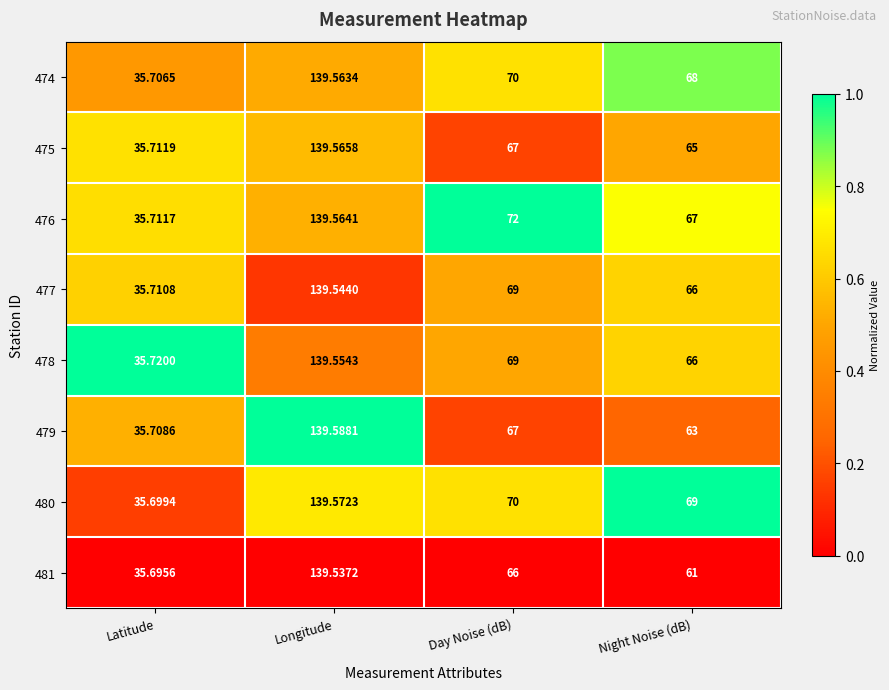

At which category is the sum across all series the highest?

Longitude